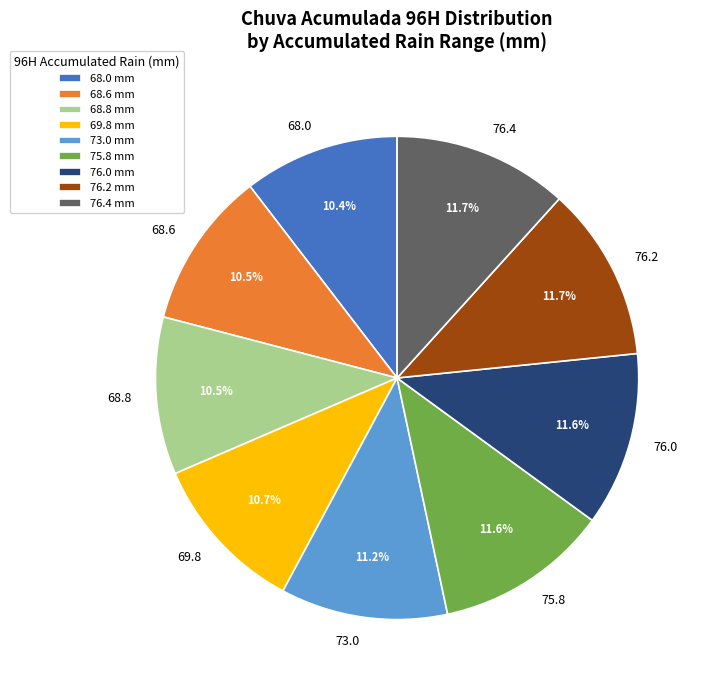

Does 68.8 represent more than half of the total?

No